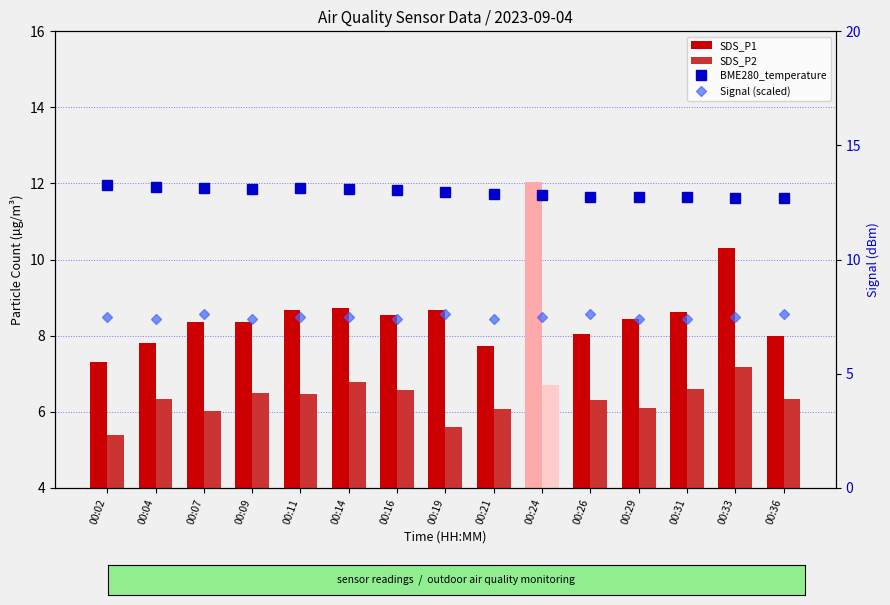

Are the bars horizontal?

No